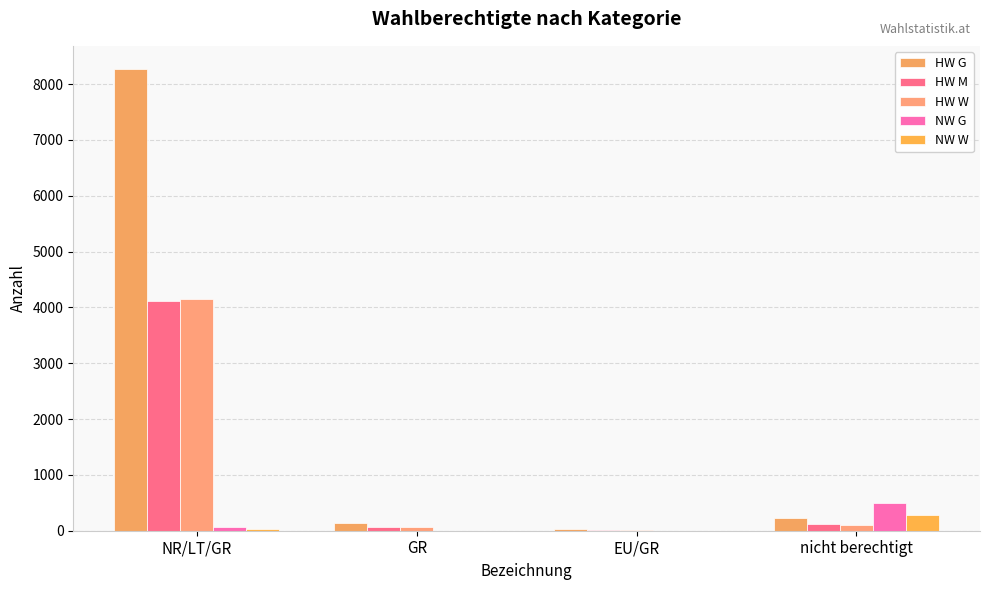

True or false: NW W has a value of 0 at EU/GR.

True